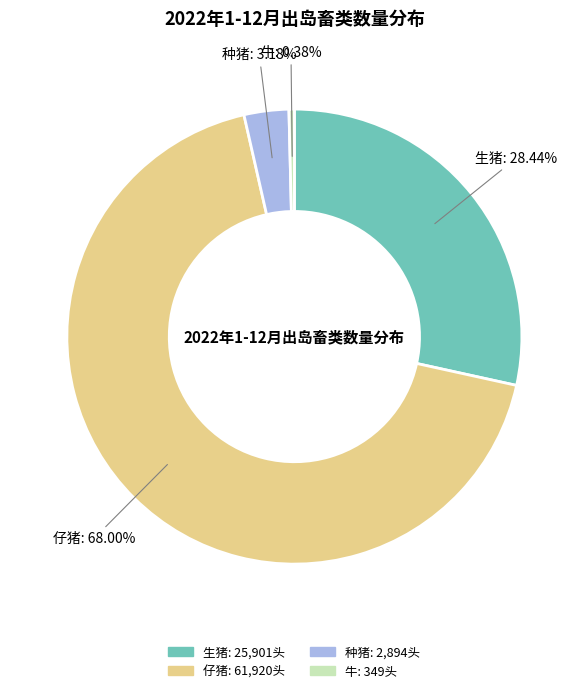

To the nearest percent, what is the difference between the 牛 and 仔猪 slice percentages?

68%